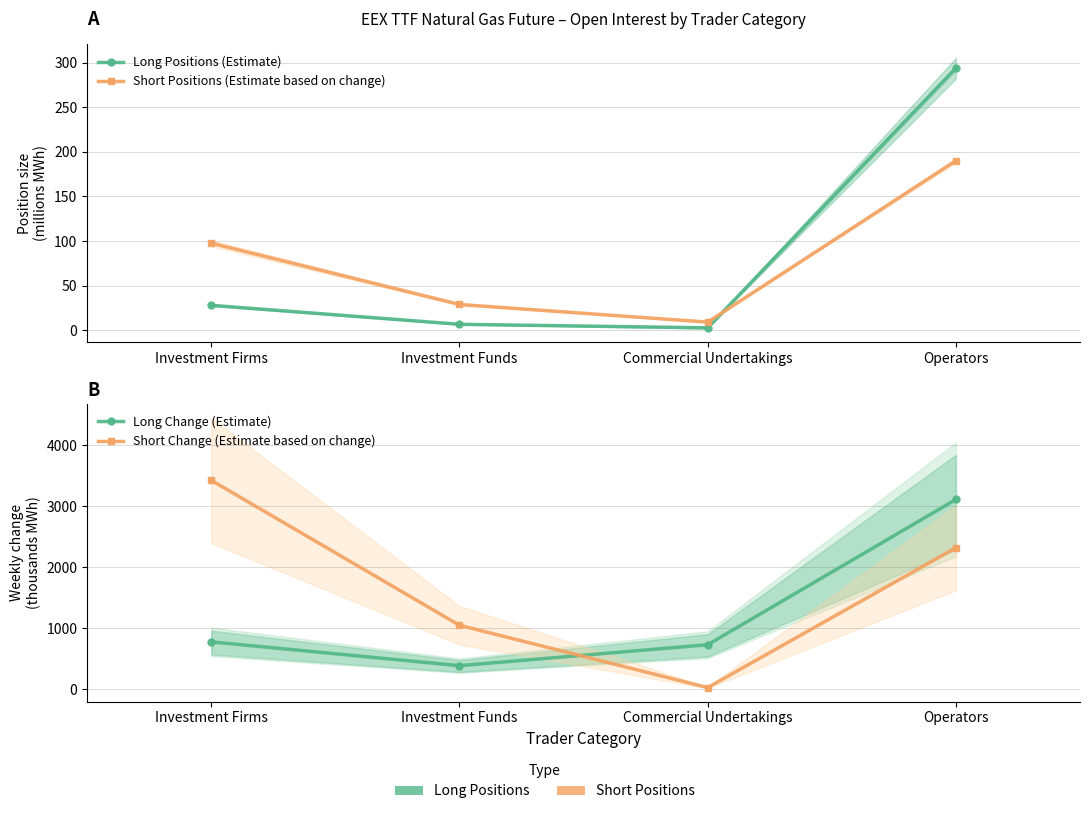

Rank the series at Operators from highest to lowest value.

Long Change (Estimate), Short Change (Estimate based on change), Long Positions (Estimate), Short Positions (Estimate based on change)